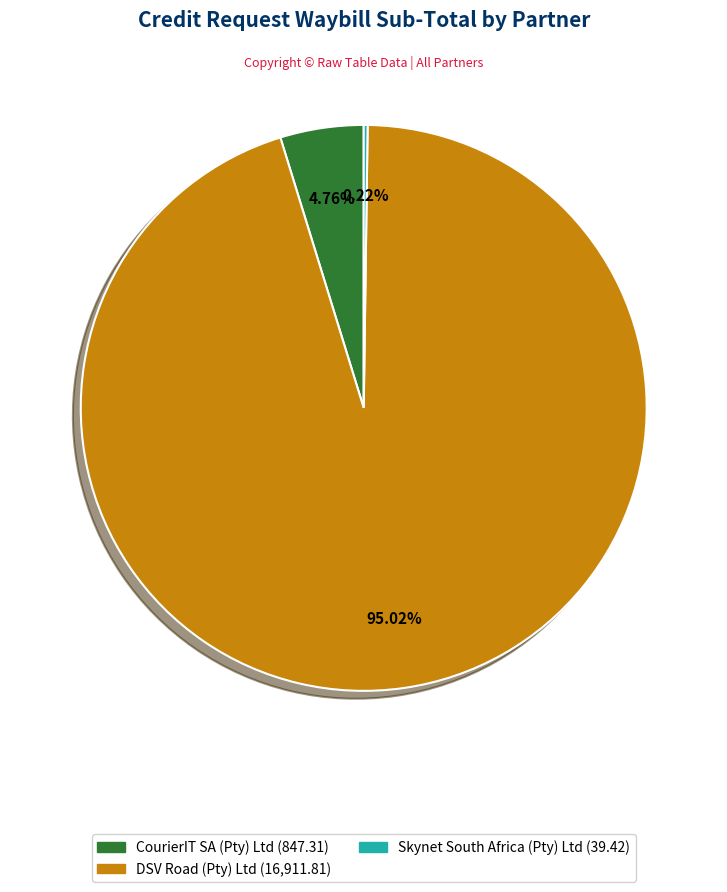

Is there any slice that represents more than half of the pie?

Yes